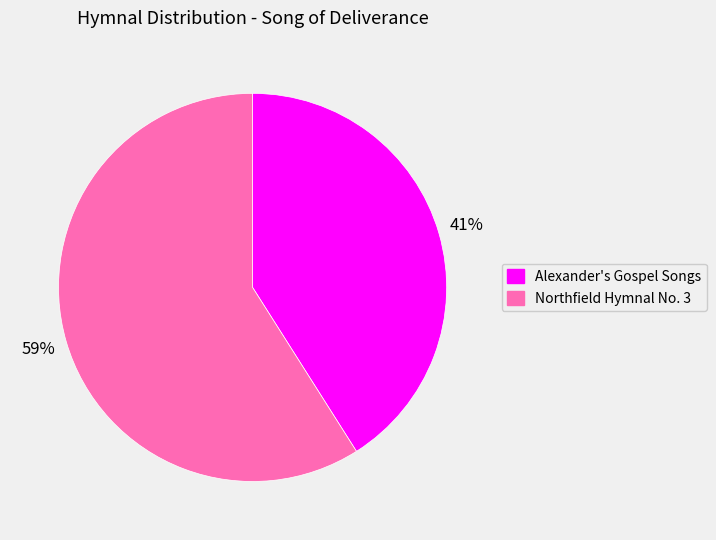

To the nearest percent, what is the difference between the largest and smallest slice percentages?

18%